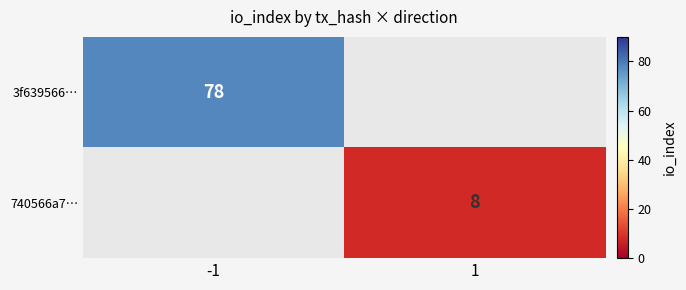

The 740566a7… series shows 8 at 1. True or false?

True